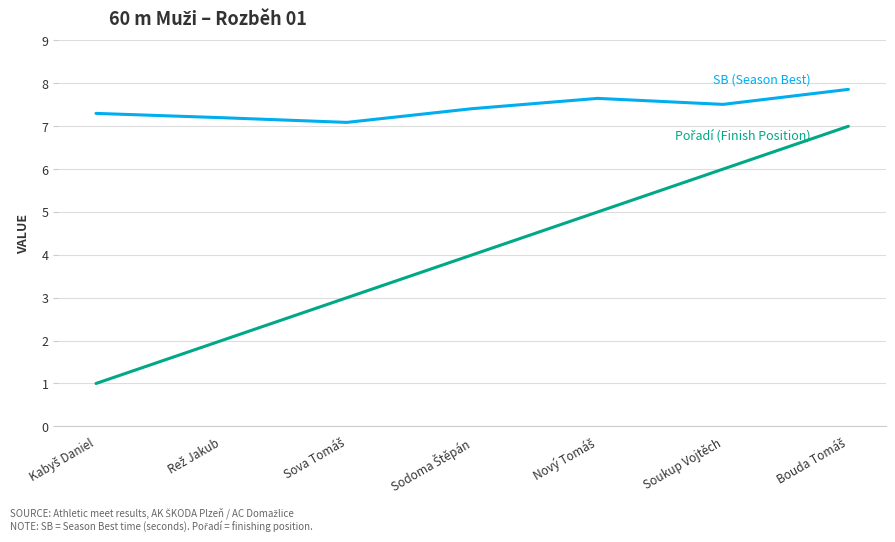

What is the greatest value displayed?

7.9